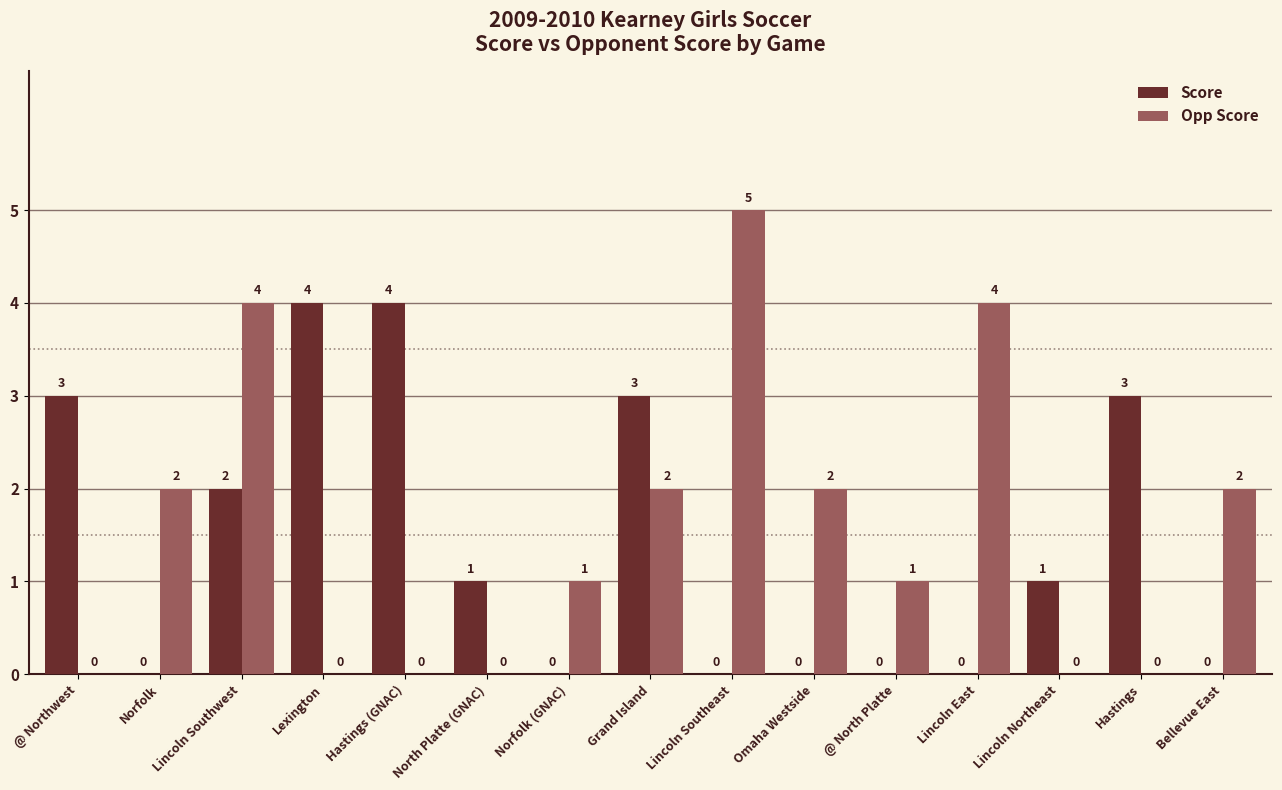

Does the chart contain stacked bars?

No